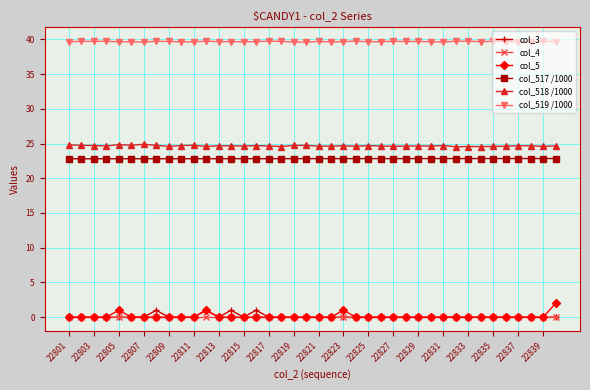

What is the value of the col_518 /1000 point at the 14th from the left?

24.7